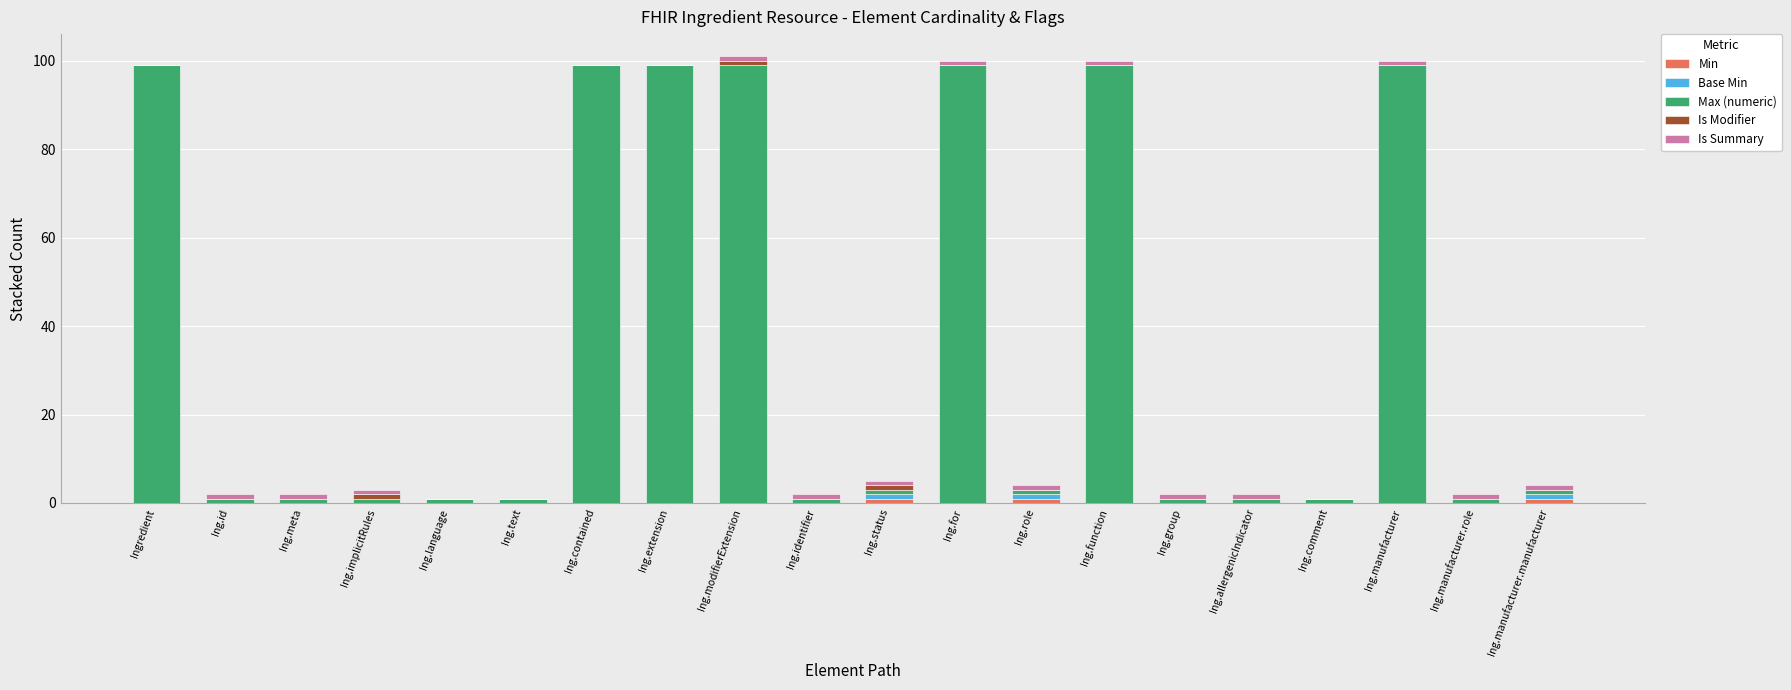

How many data points does each series have?

20